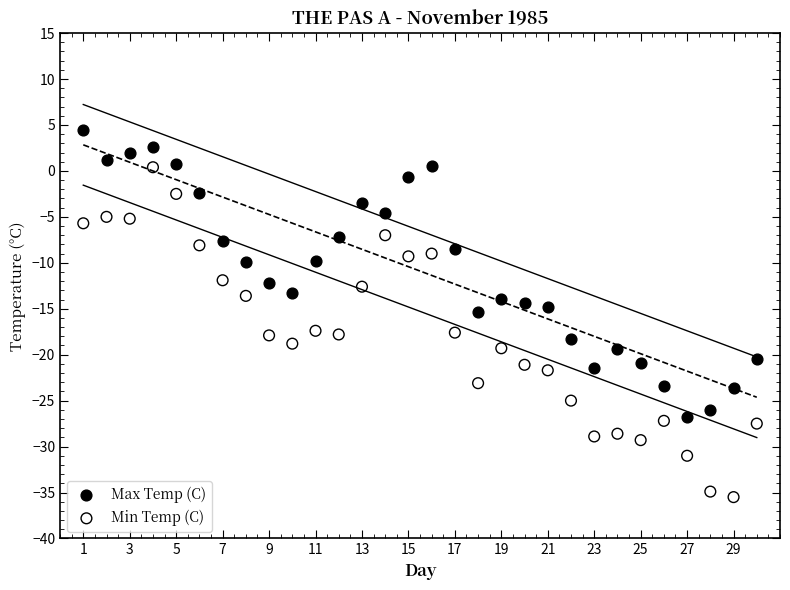

Across all data points, what is the range of Y values (max minus min)?

40.0